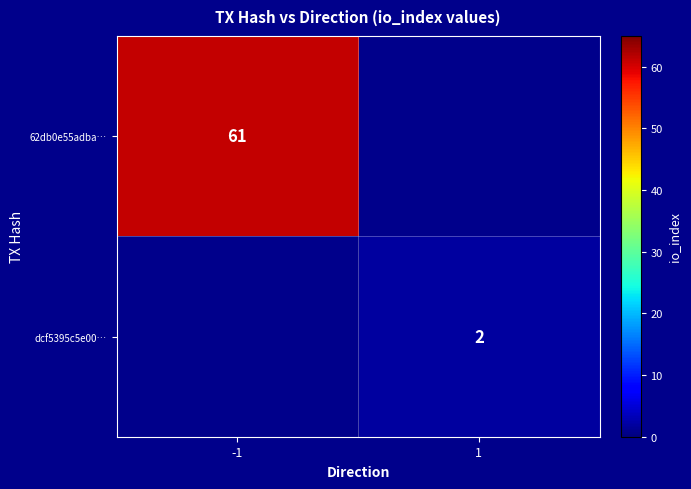

The 62db0e55adba… series shows 61 at -1. True or false?

True